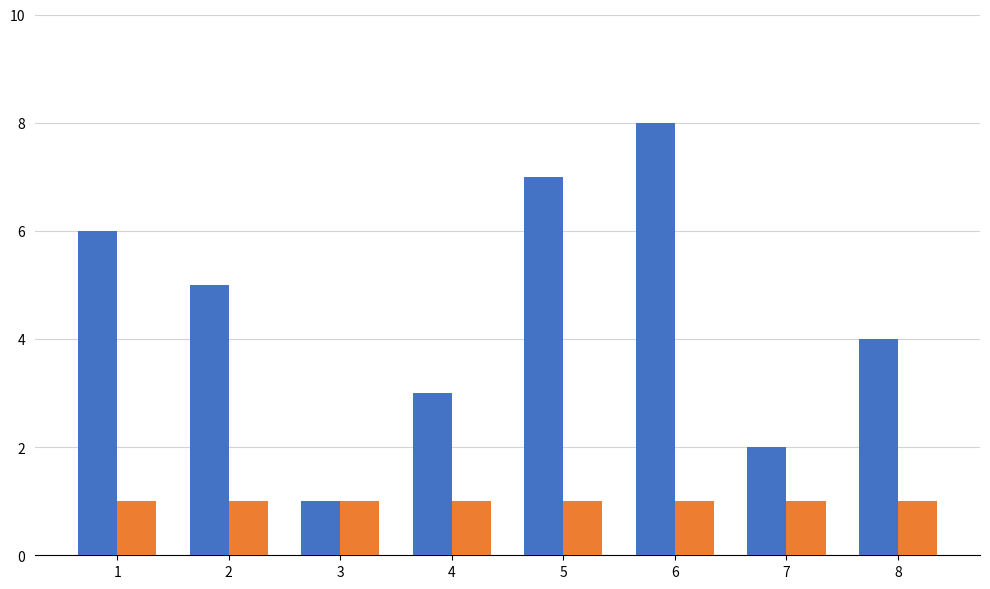

At which category is the sum across all series the highest?

6